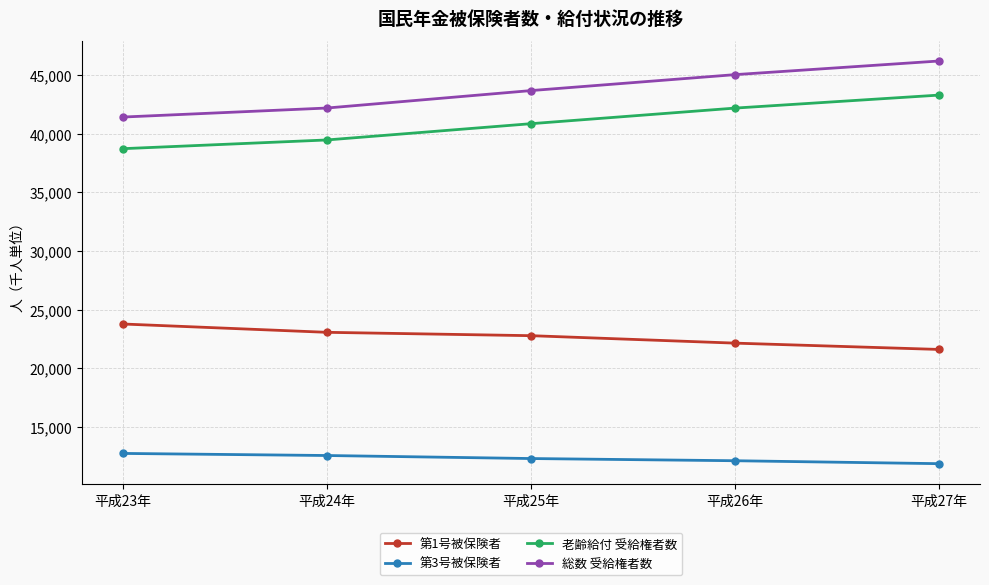

Is the value of 総数 受給権者数 at 平成27年 greater than the value of 第1号被保険者 at 平成24年?

Yes